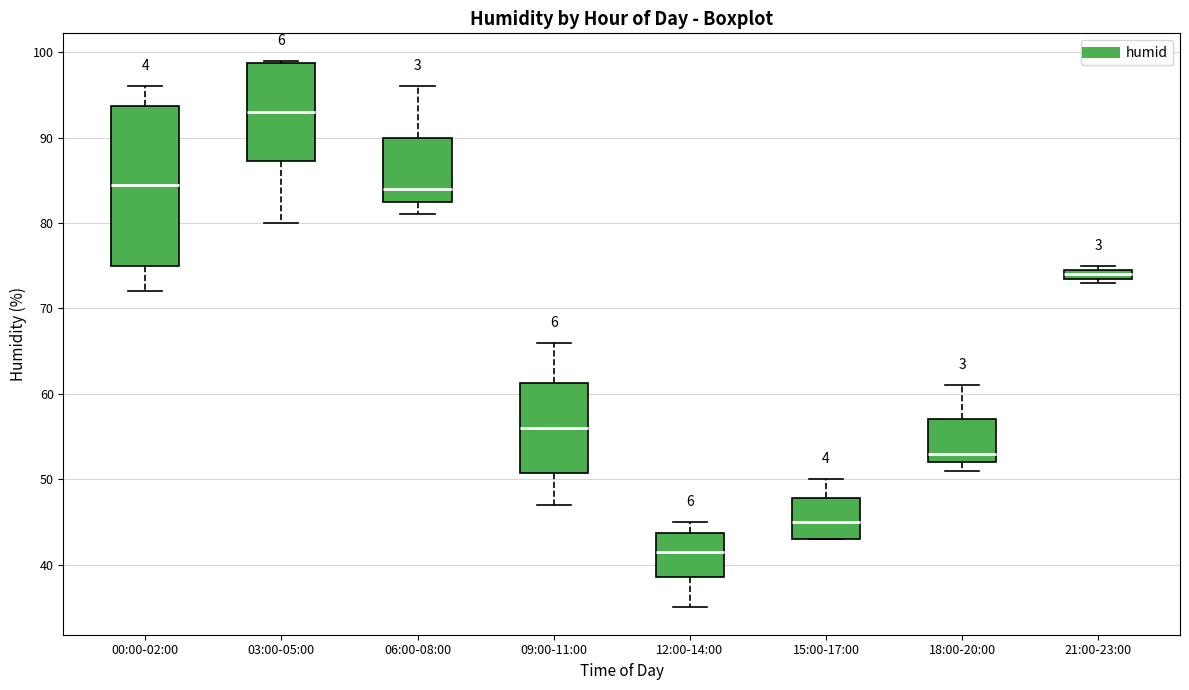

Which box has the lowest median line?

12:00-14:00